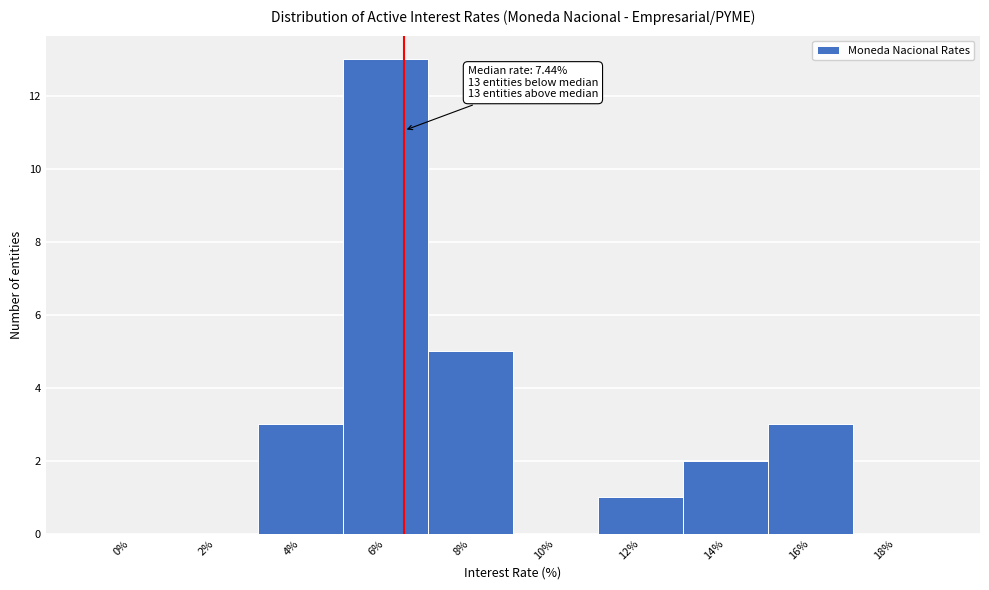

Reading left to right, what are all the values shown in this chart?

0%=0	2%=0	4%=3	6%=13	8%=5	10%=0	12%=1	14%=2	16%=3	18%=0